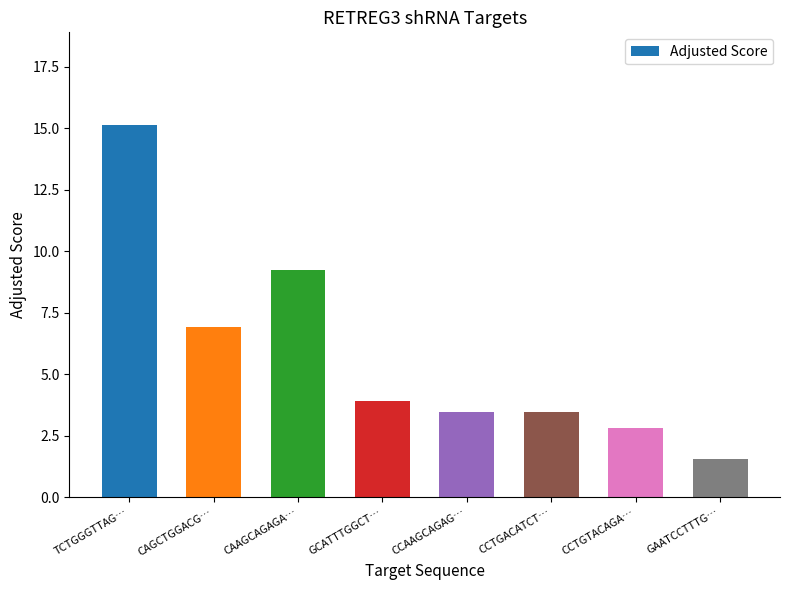

True or false: the data shows 3.5 at CCAAGCAGAG….

True